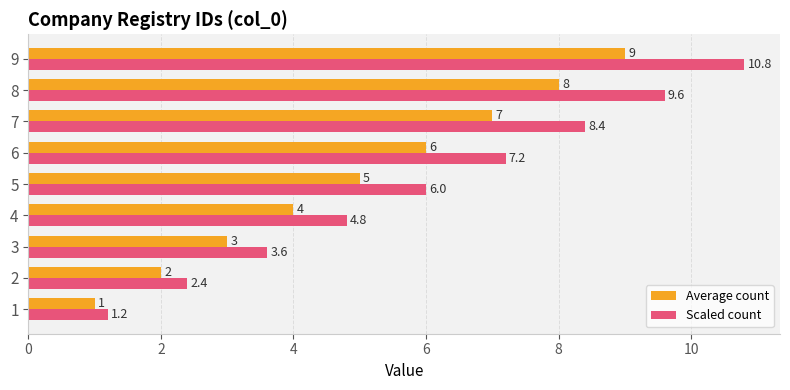

What is the difference between the highest and lowest values at 8?

1.6